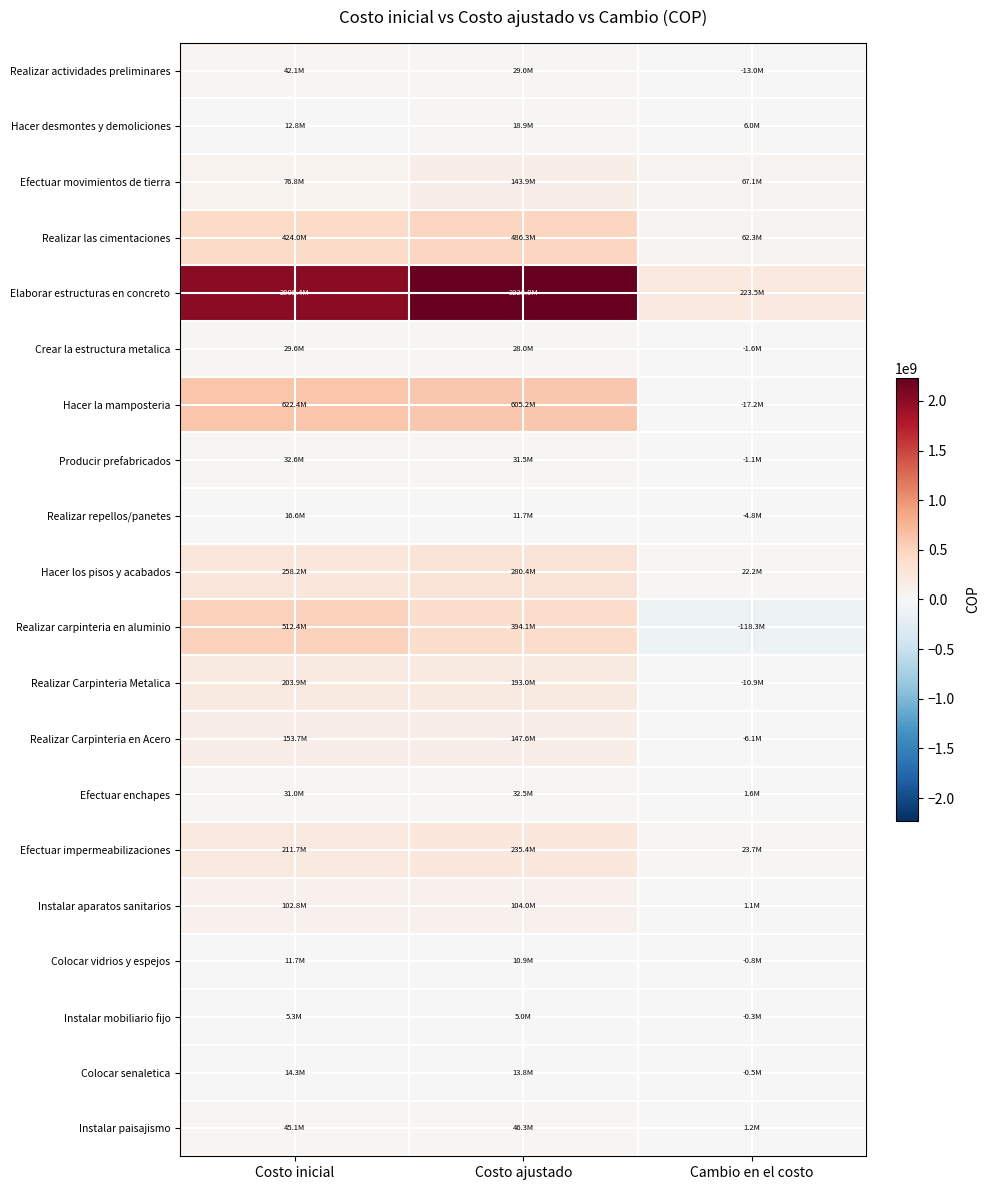

At which category is the sum across all series the highest?

Costo ajustado